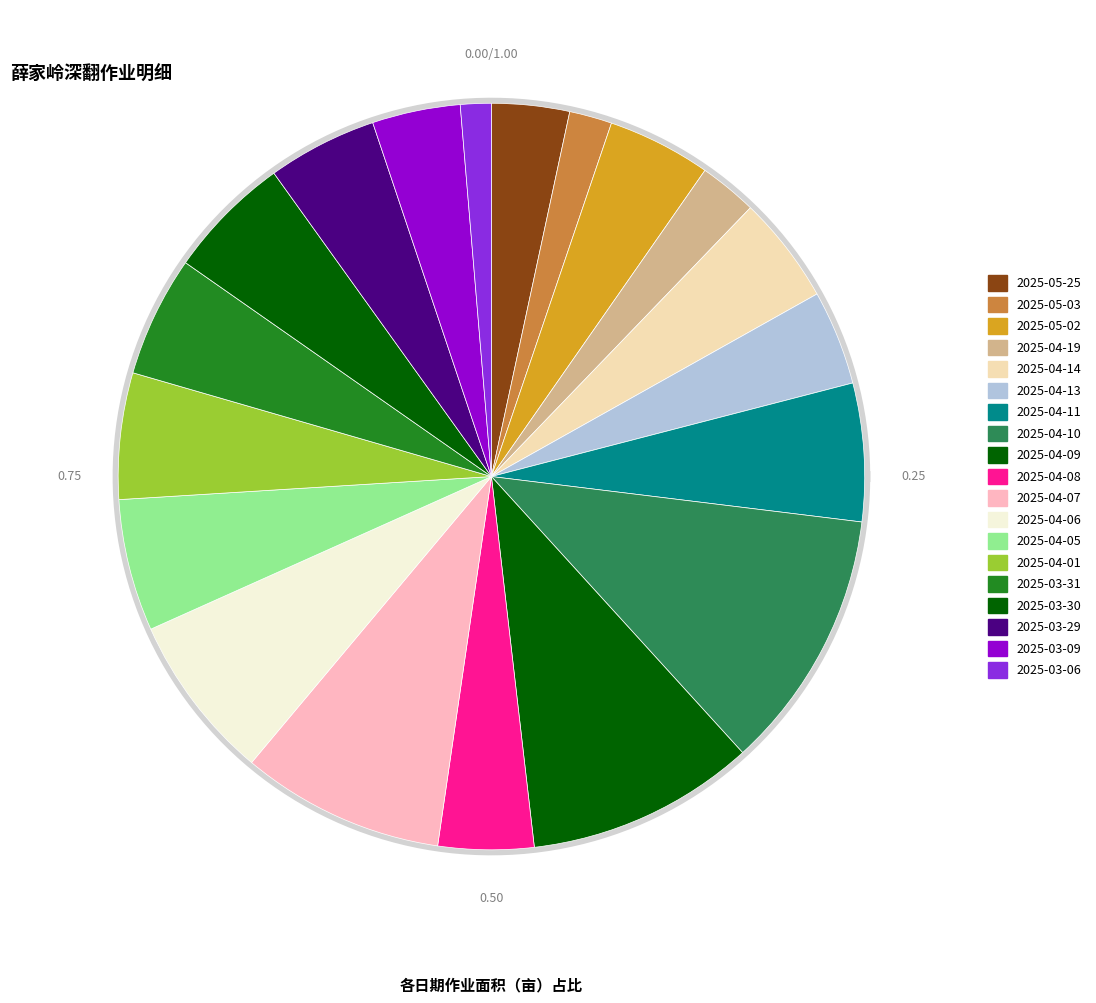

Rank the categories by value from highest to lowest.

2025-04-10, 2025-04-09, 2025-04-07, 2025-04-06, 2025-04-11, 2025-04-05, 2025-04-01, 2025-03-30, 2025-03-31, 2025-03-29, 2025-04-14, 2025-05-02, 2025-04-08, 2025-04-13, 2025-03-09, 2025-05-25, 2025-04-19, 2025-05-03, 2025-03-06